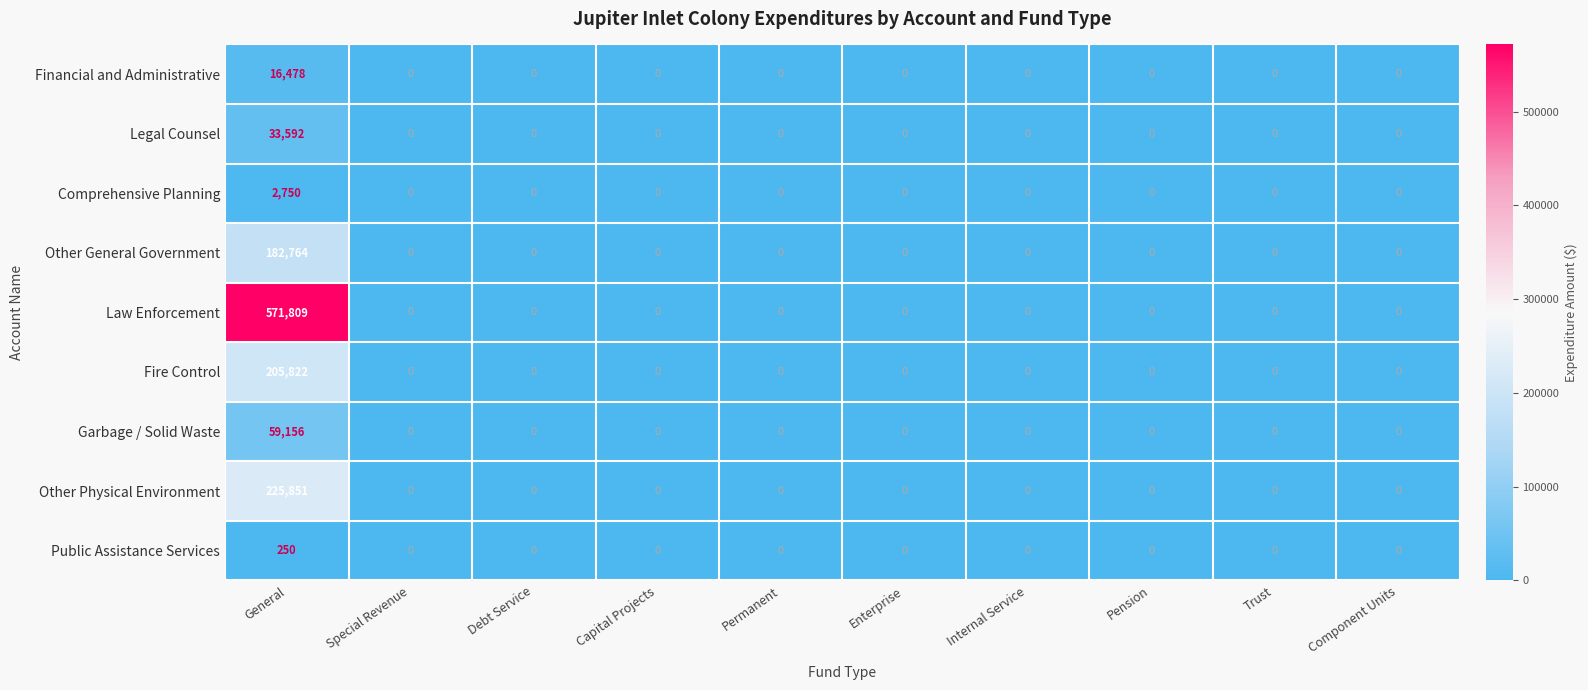

List the series in order of their peak value, lowest first.

Public Assistance Services, Comprehensive Planning, Financial and Administrative, Legal Counsel, Garbage / Solid Waste, Other General Government, Fire Control, Other Physical Environment, Law Enforcement